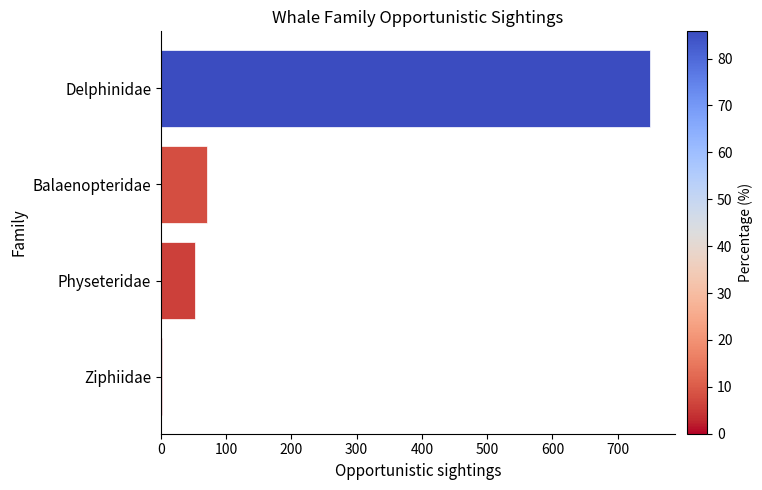

Where is the data nearest to the value 376?

Balaenopteridae